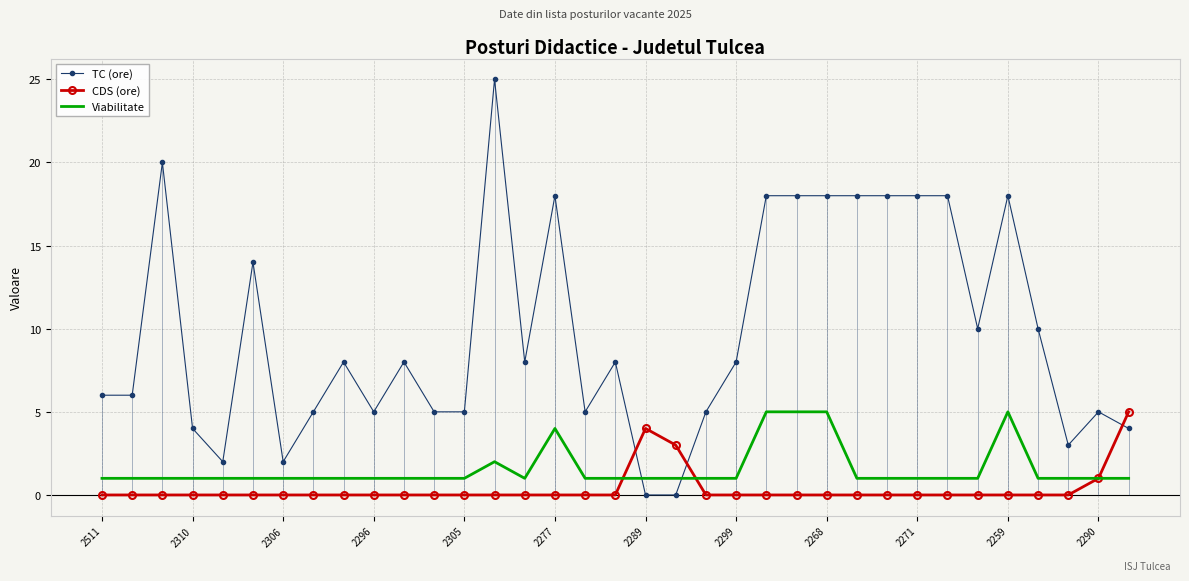

What is the label of the 1st point from the right?

34